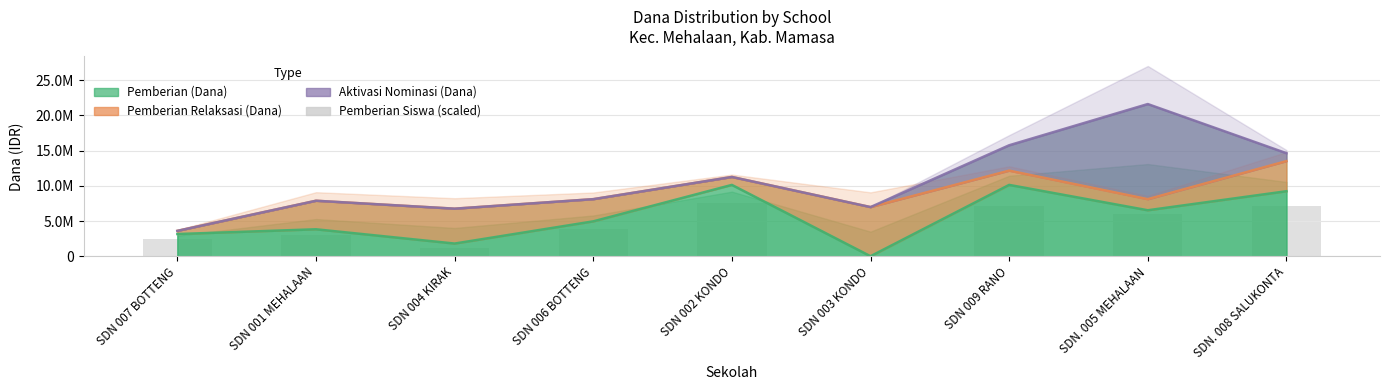

How many data points are less than 3900000?

4